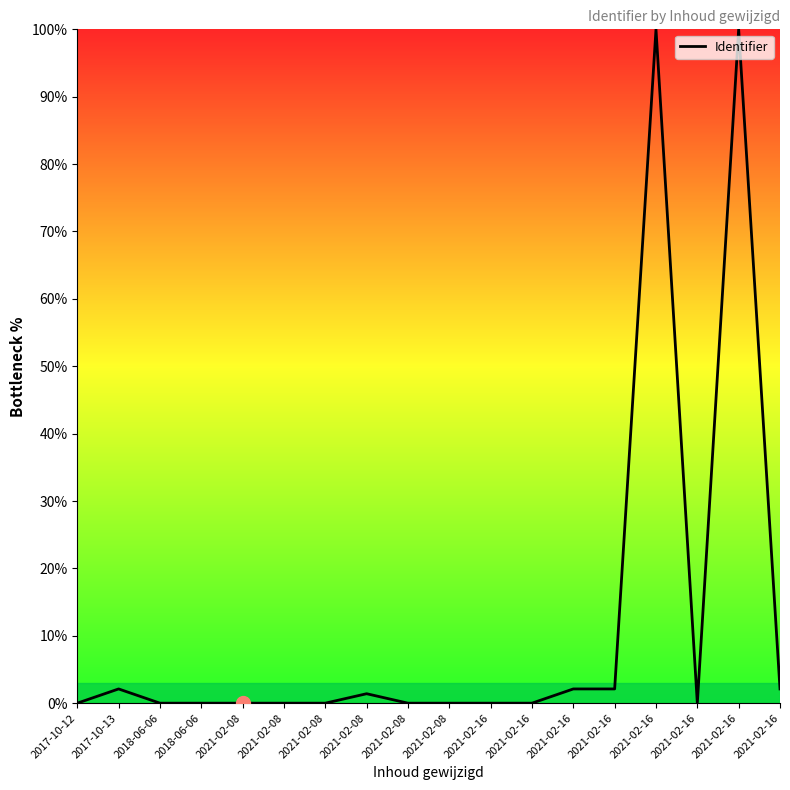

How many lines are shown in the chart?

1